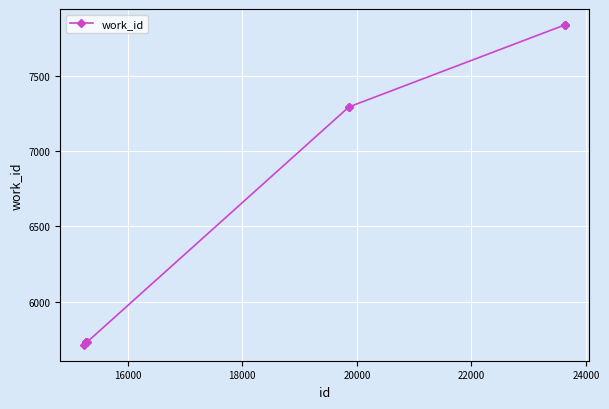

What is the smallest value displayed?

5714